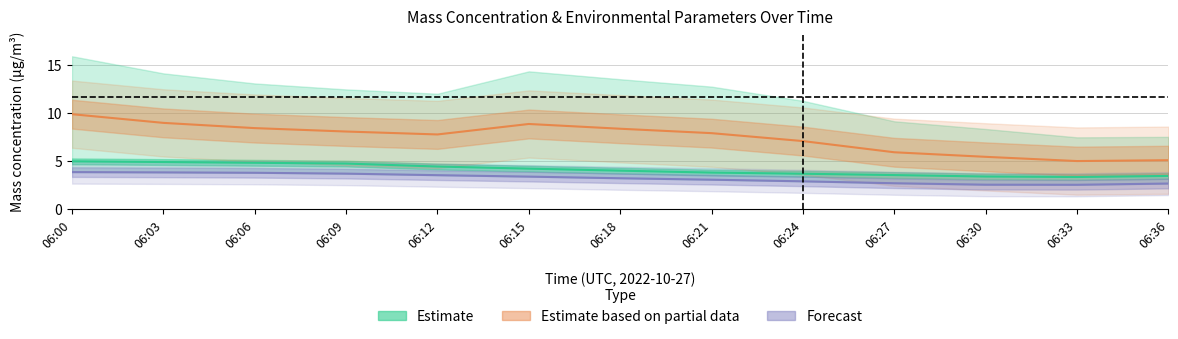

What is the value of the Estimate point at the 8th from the left?

3.8